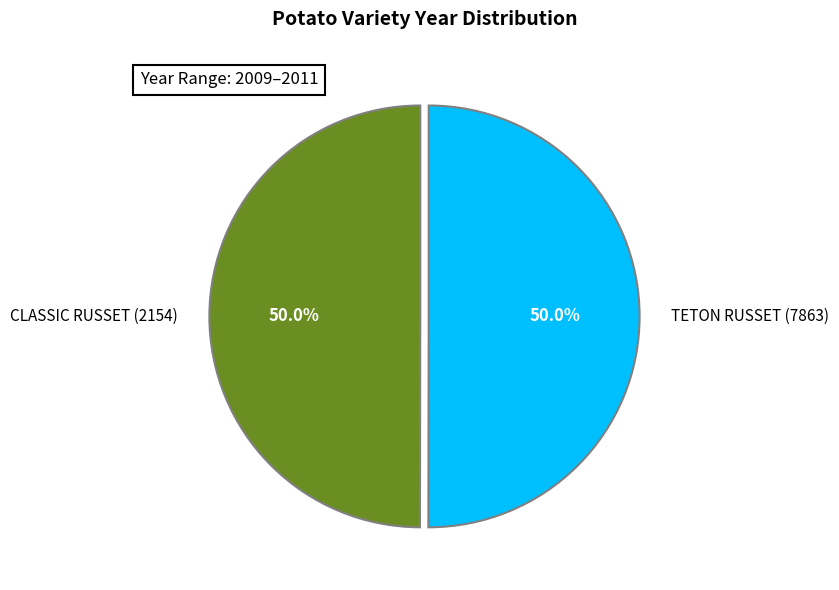

Is it true that CLASSIC RUSSET (2154) is 50% of the pie?

True